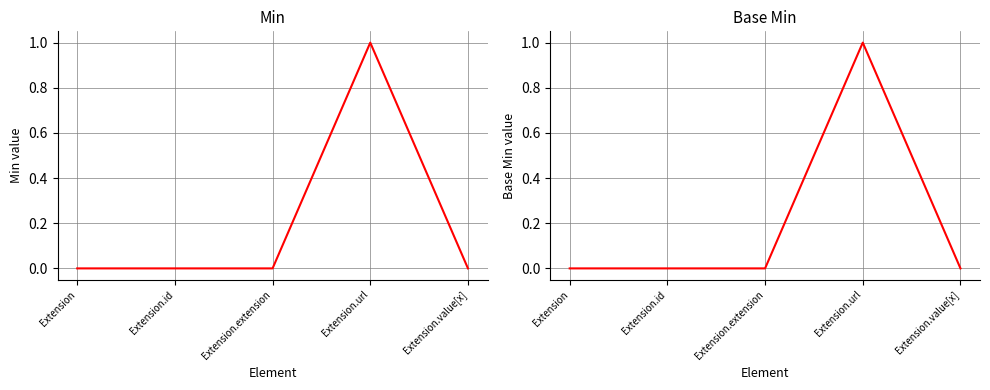

How many lines are shown in the chart?

2